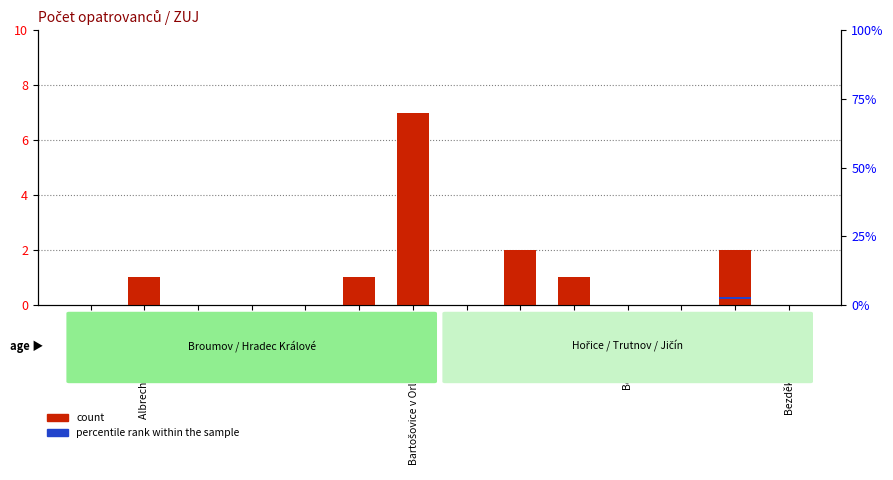

What position from the right is Babice?

12